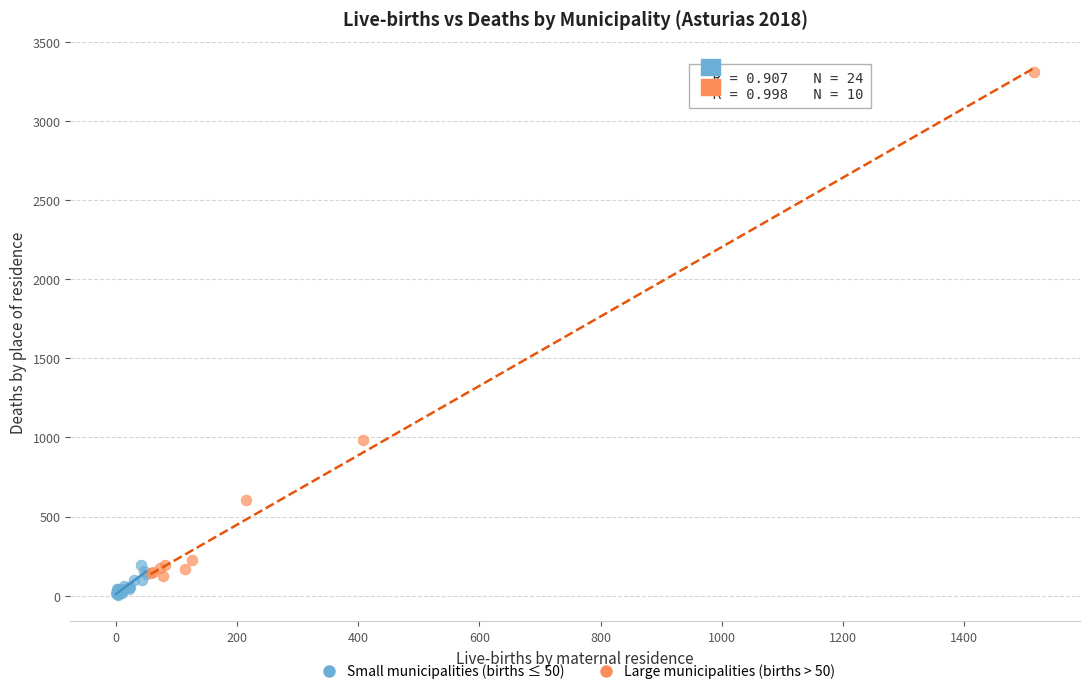

Which series has the widest spread of Y values?

Large municipalities (births > 50)